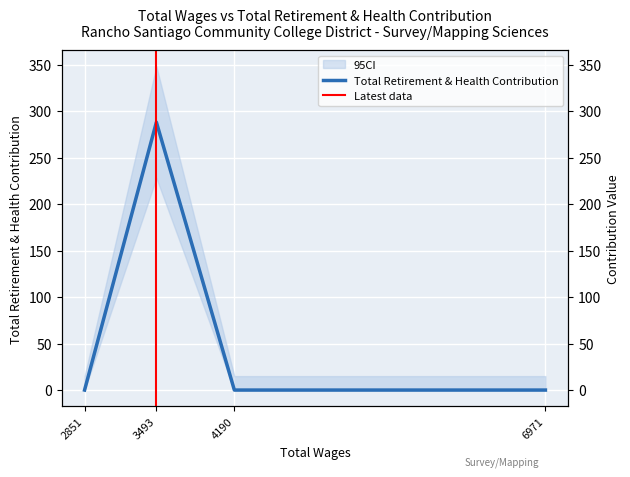

Which label corresponds to the largest value in the chart?

3493